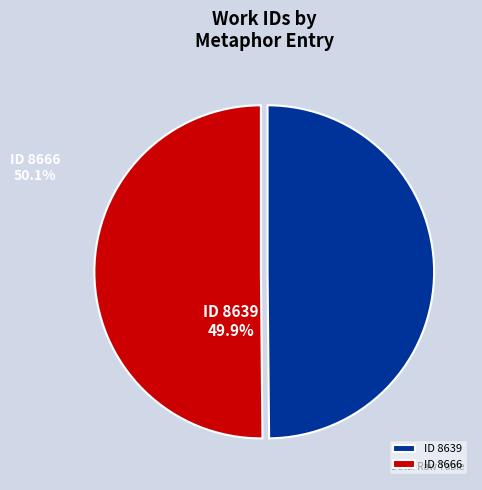

How many slices are in this pie chart?

2